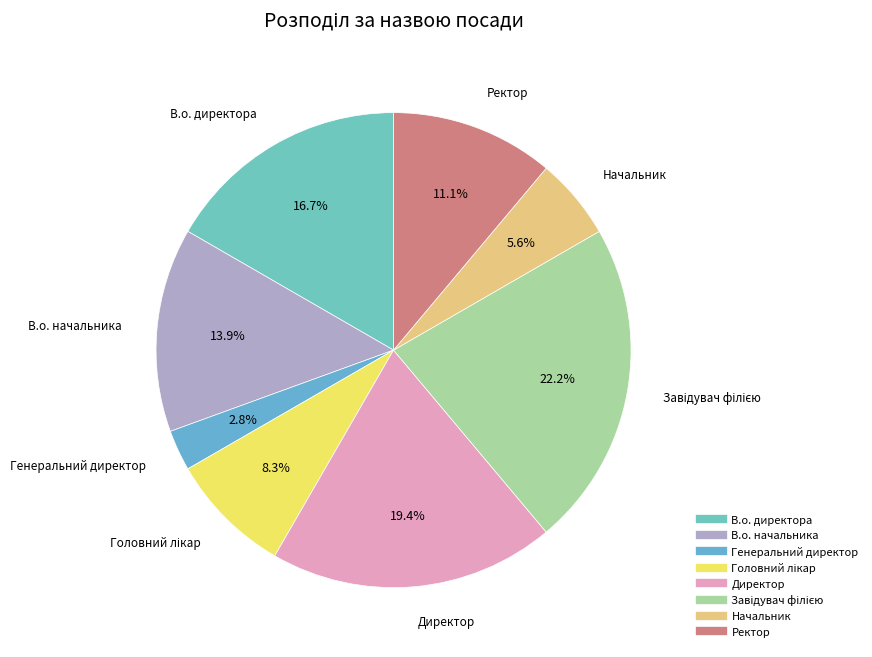

Between Директор and Ректор, which is larger?

Директор